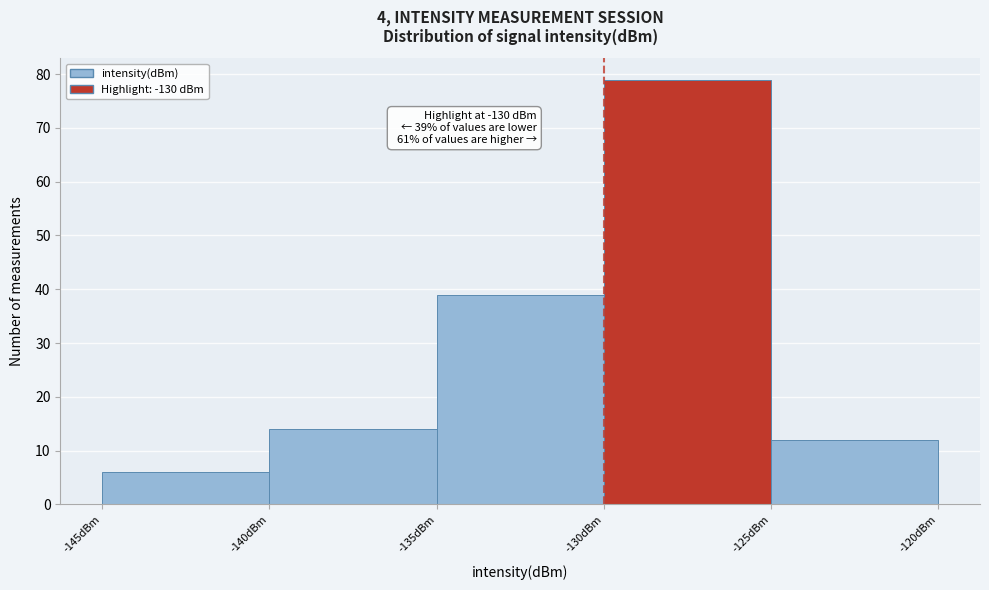

Which range on the x-axis has the tallest bar?

-130 to -125